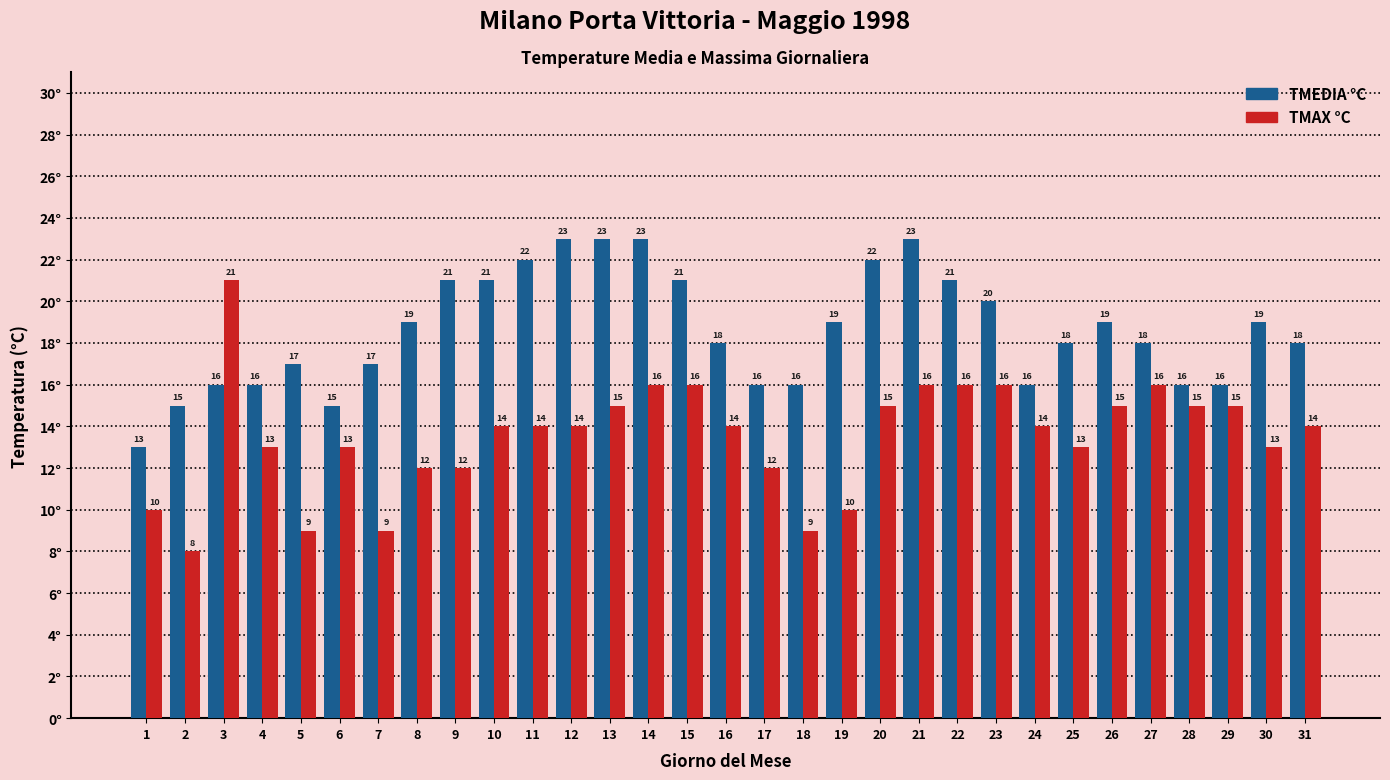

How many TMEDIA °C values are between 16 and 21?

22